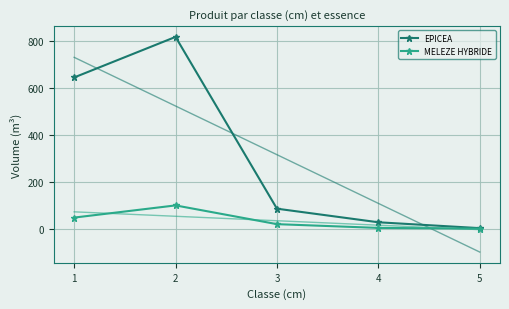

At how many categories does at least one series exceed 365?

2